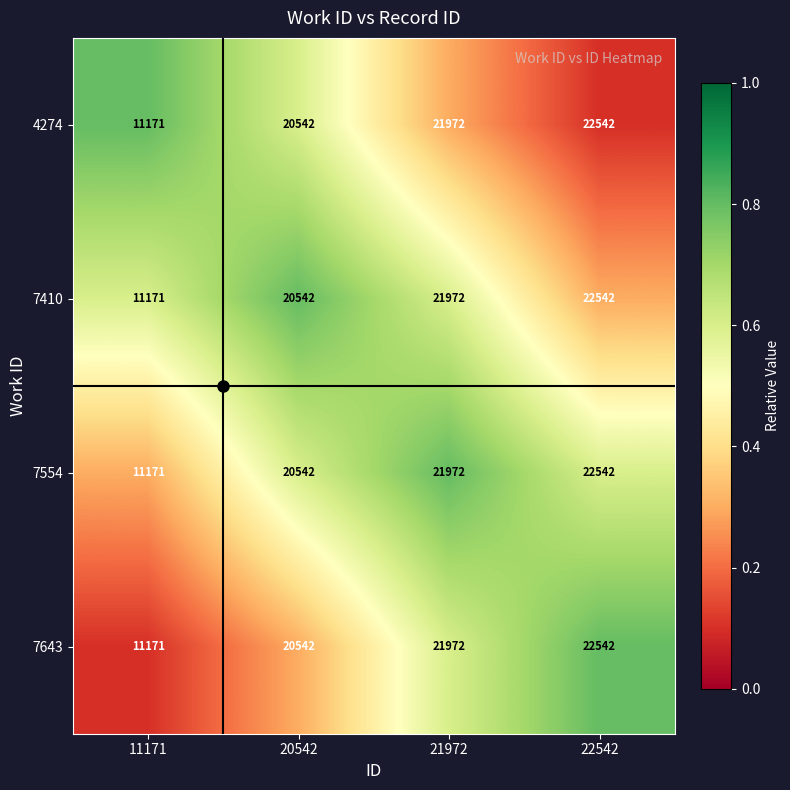

What is the difference between the highest and lowest values at 22542?

0